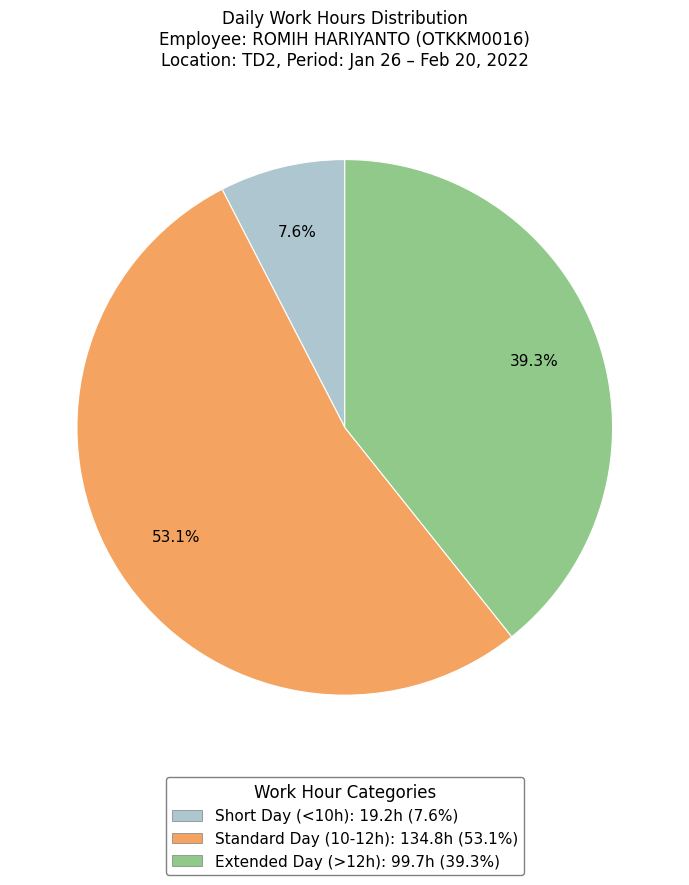

Does any single category account for the majority?

Yes